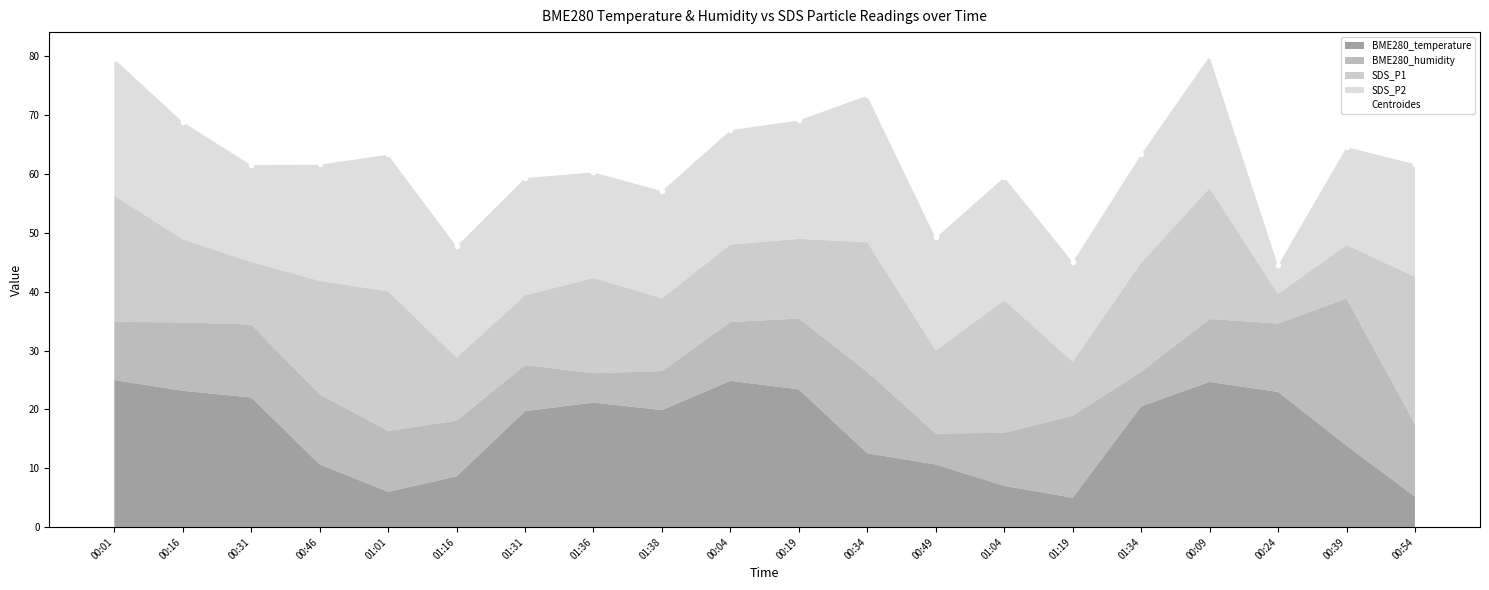

What is the change in value from 01:31 to 01:19?

-14.3